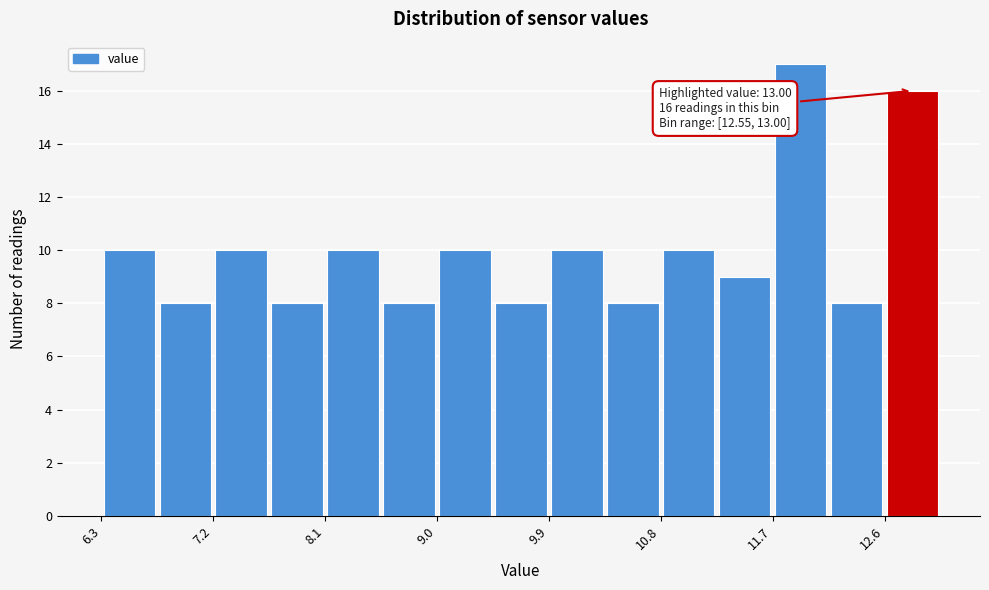

Which range on the x-axis has the tallest bar?

11.7 to 12.1